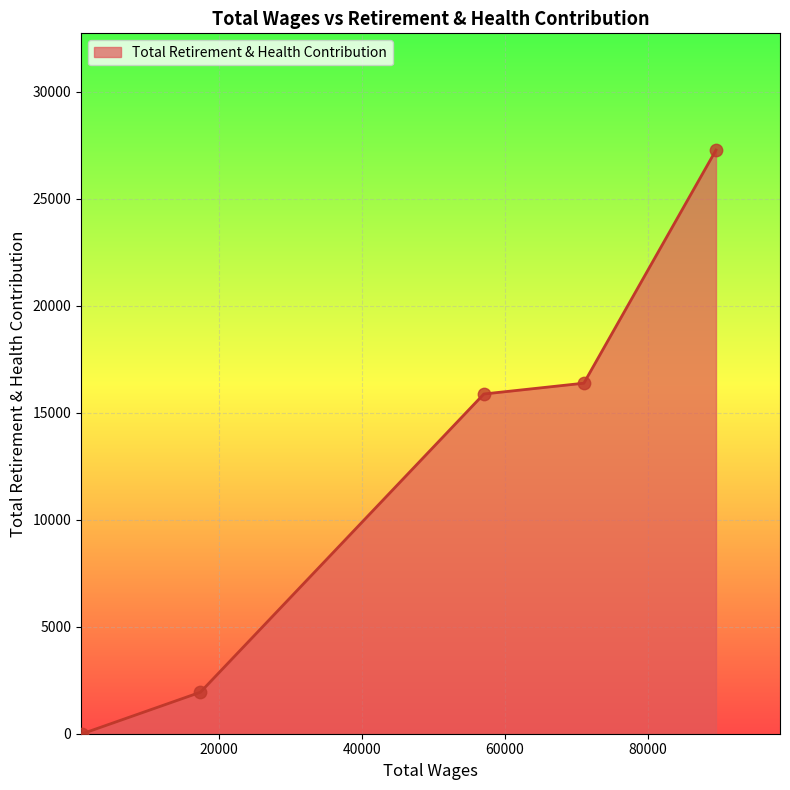

What is the average value?

12290